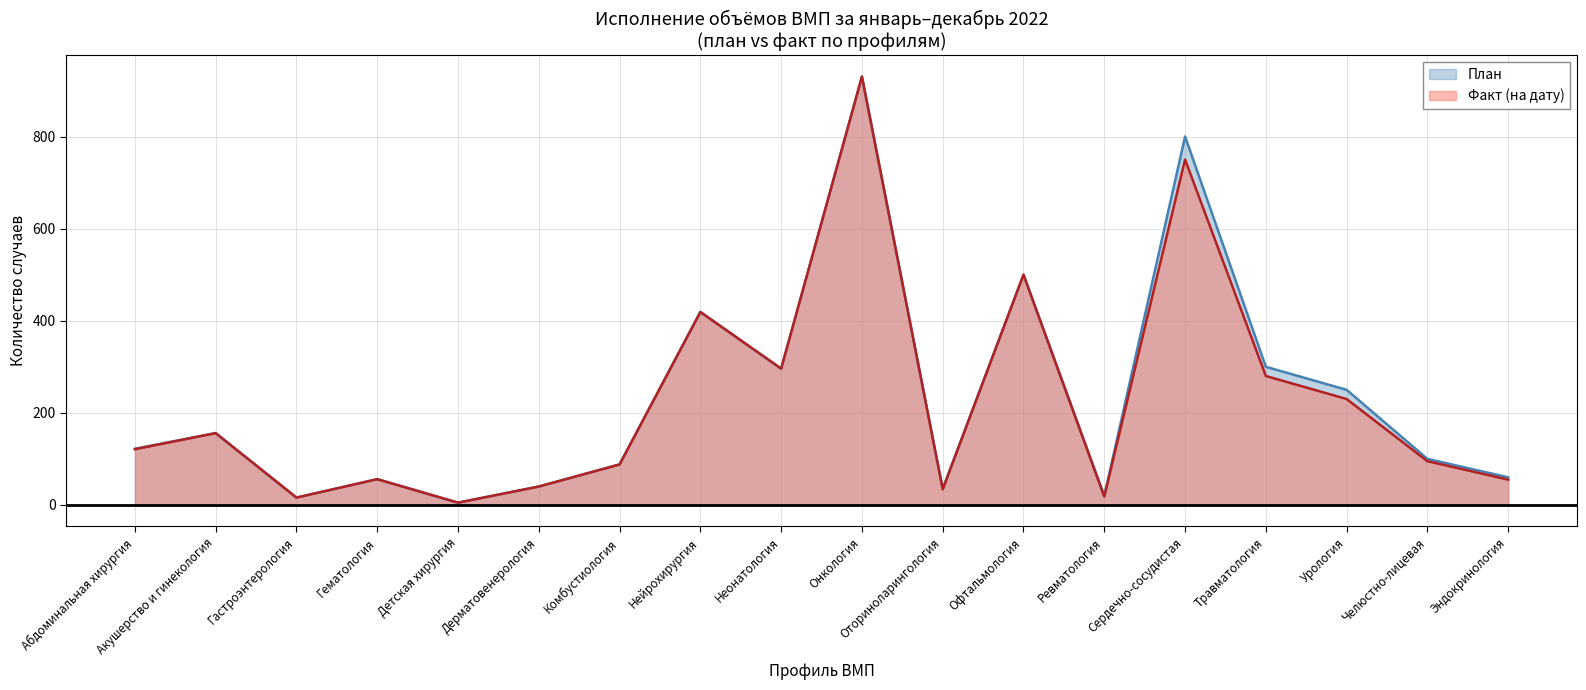

Between Травматология and Челюстно-лицевая, which series saw the biggest shift?

План